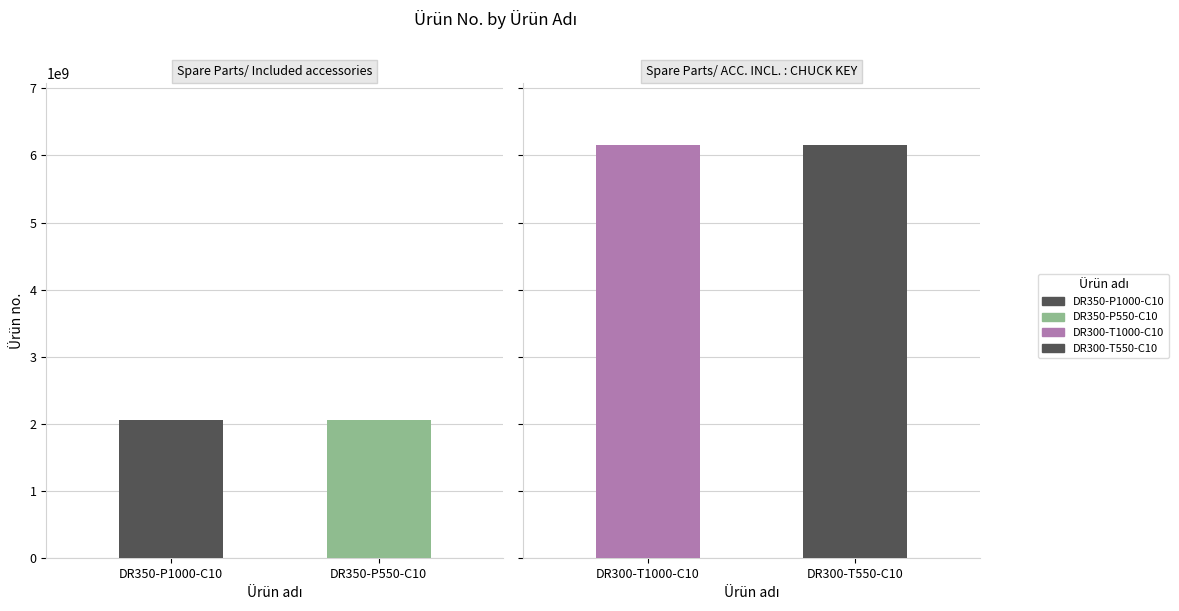

Does the chart contain stacked bars?

No